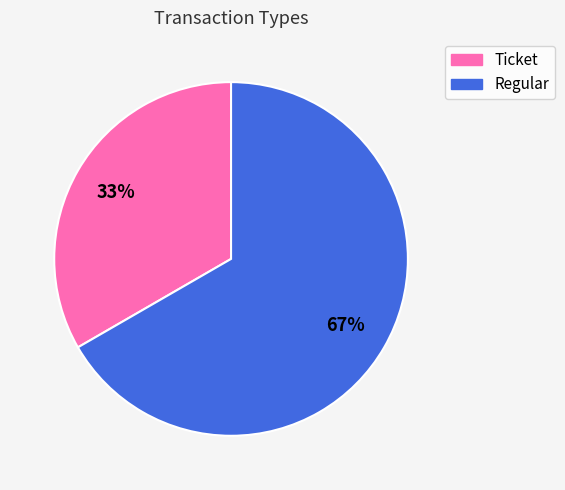

How many segments does this pie chart have?

2